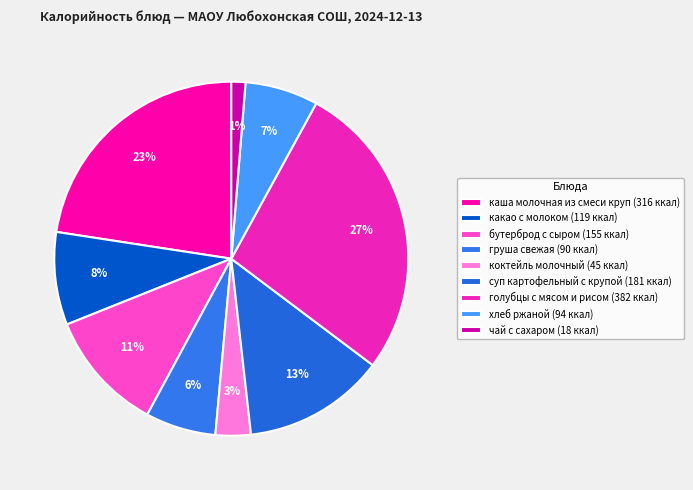

Which slice is the smallest?

чай с сахаром